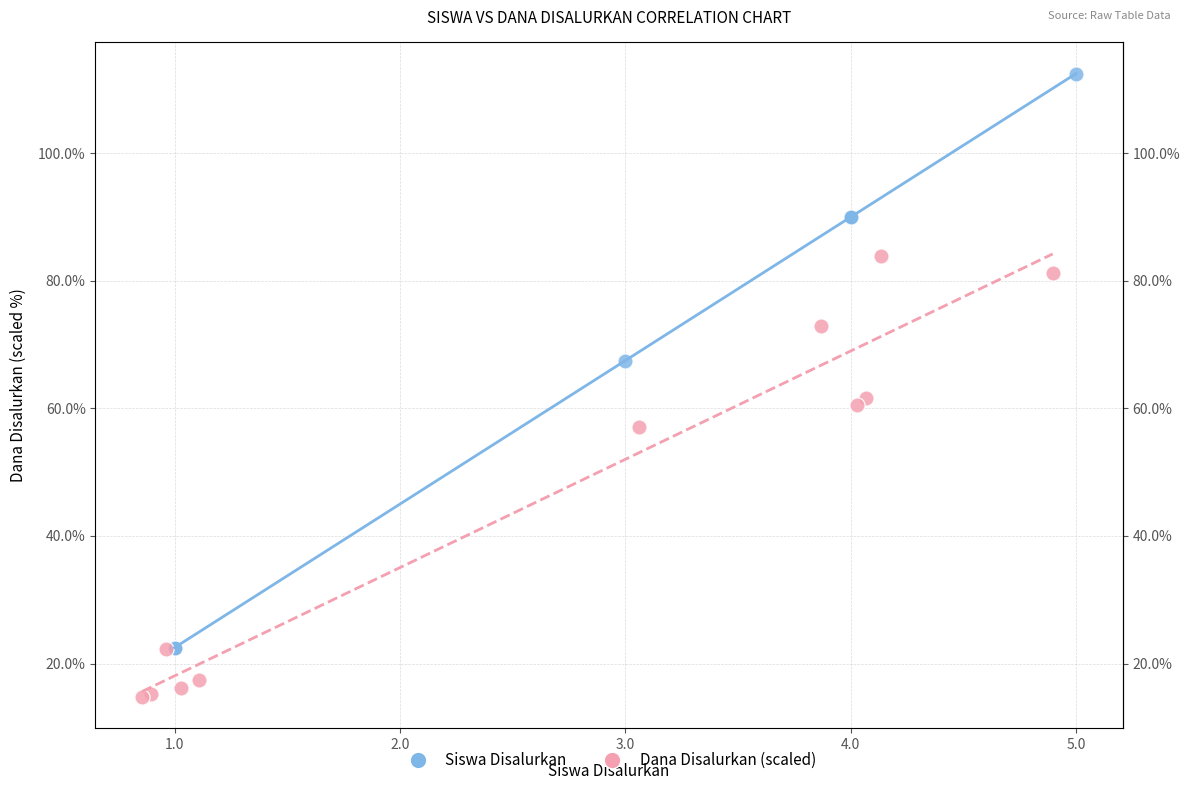

Which series has the largest Y range (max minus min)?

Siswa Disalurkan